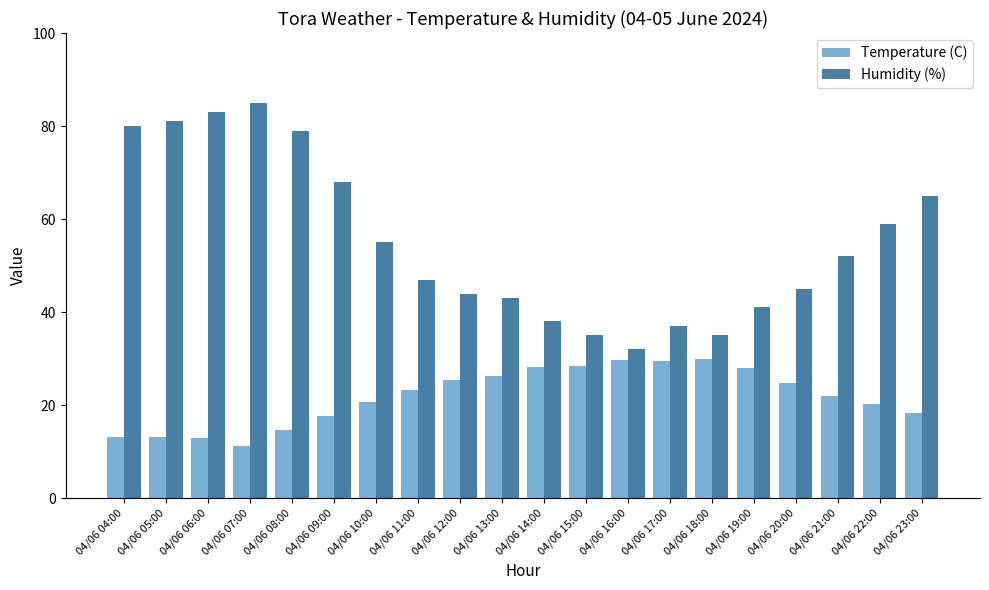

Is the value of Humidity (%) at 04/06 22:00 greater than the value of Temperature (C) at 04/06 05:00?

Yes